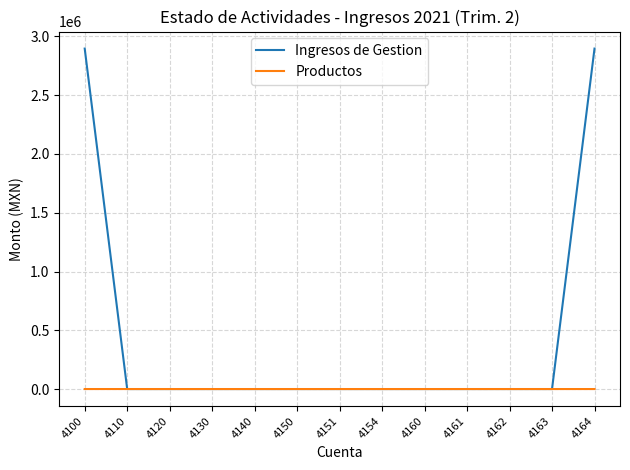

What is the total value across all series at 4164?

2896975.0